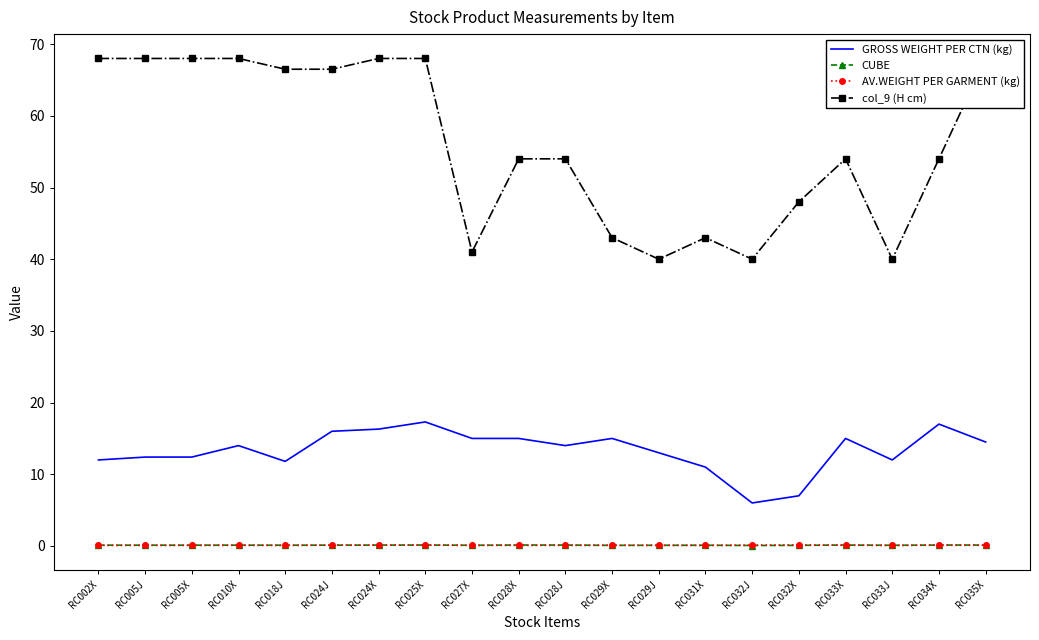

What is the sum of all col_9 (H cm) values?

1120.0